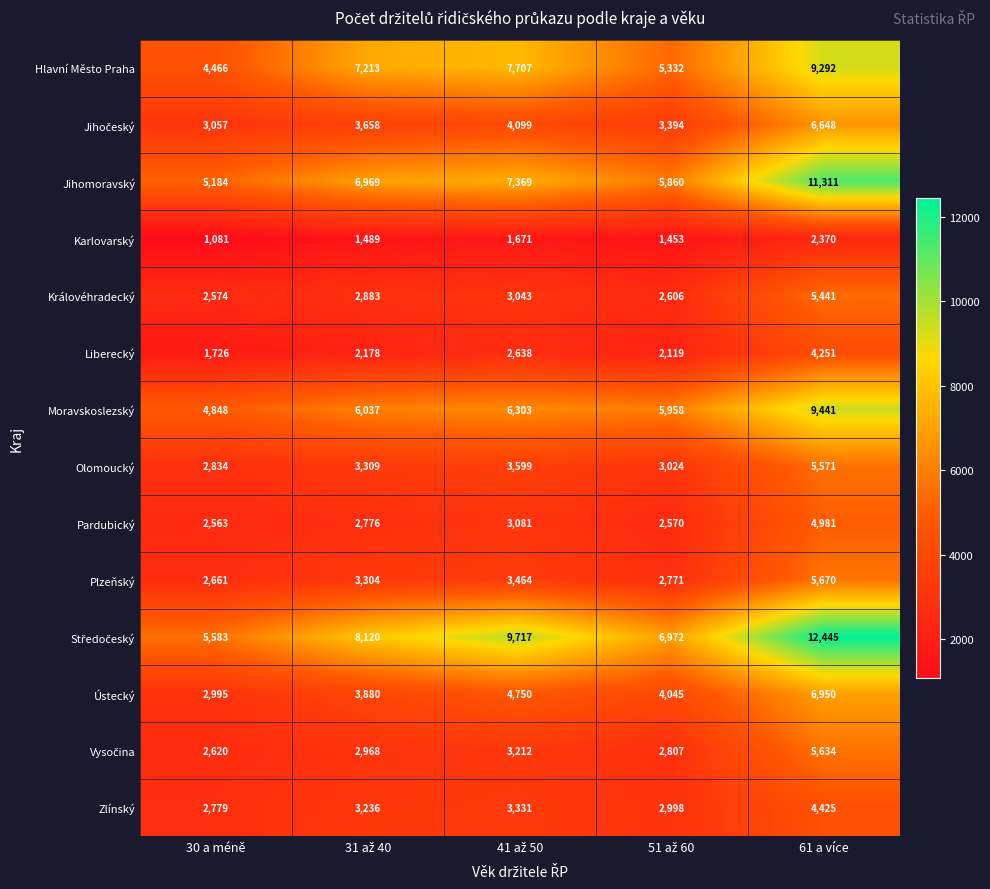

What is the average value of the Pardubický series?

3194